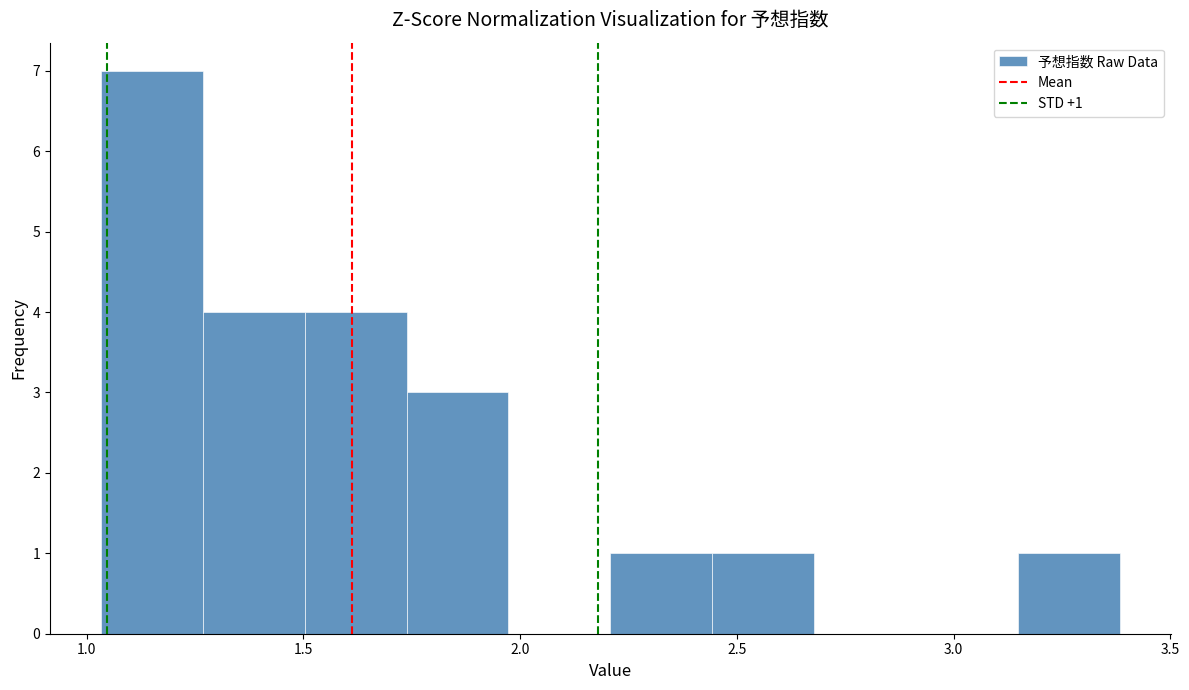

Over which range of the x-axis is the bar tallest?

1.05 to 1.25